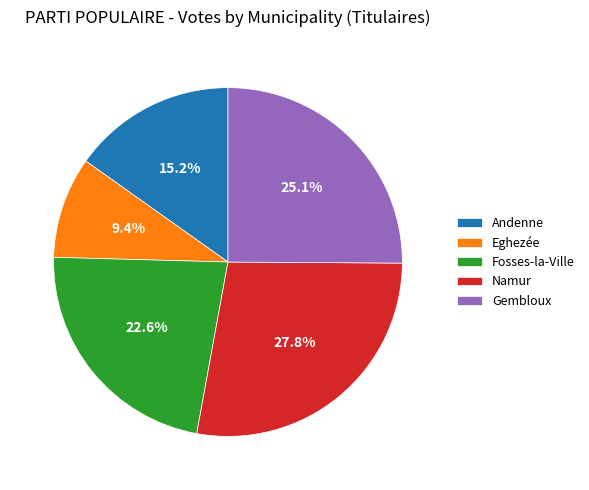

What percentage do Fosses-la-Ville and Gembloux together represent?

47.7%